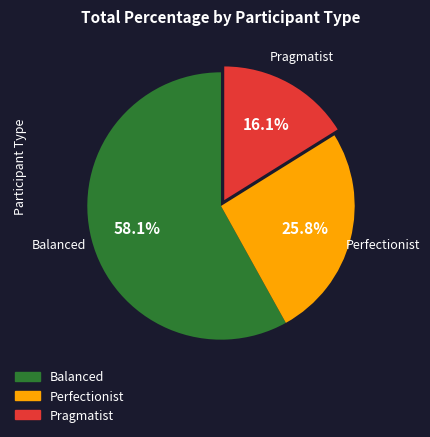

What is the smallest slice in the pie chart?

Pragmatist